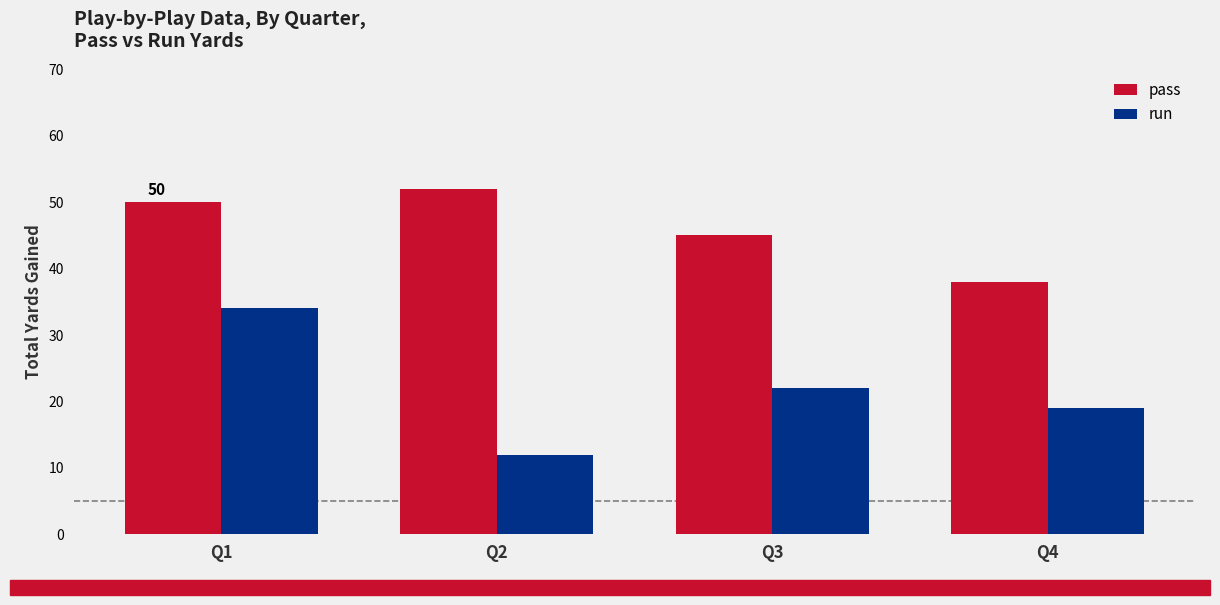

Is it true that pass equals 69 at Q2?

False